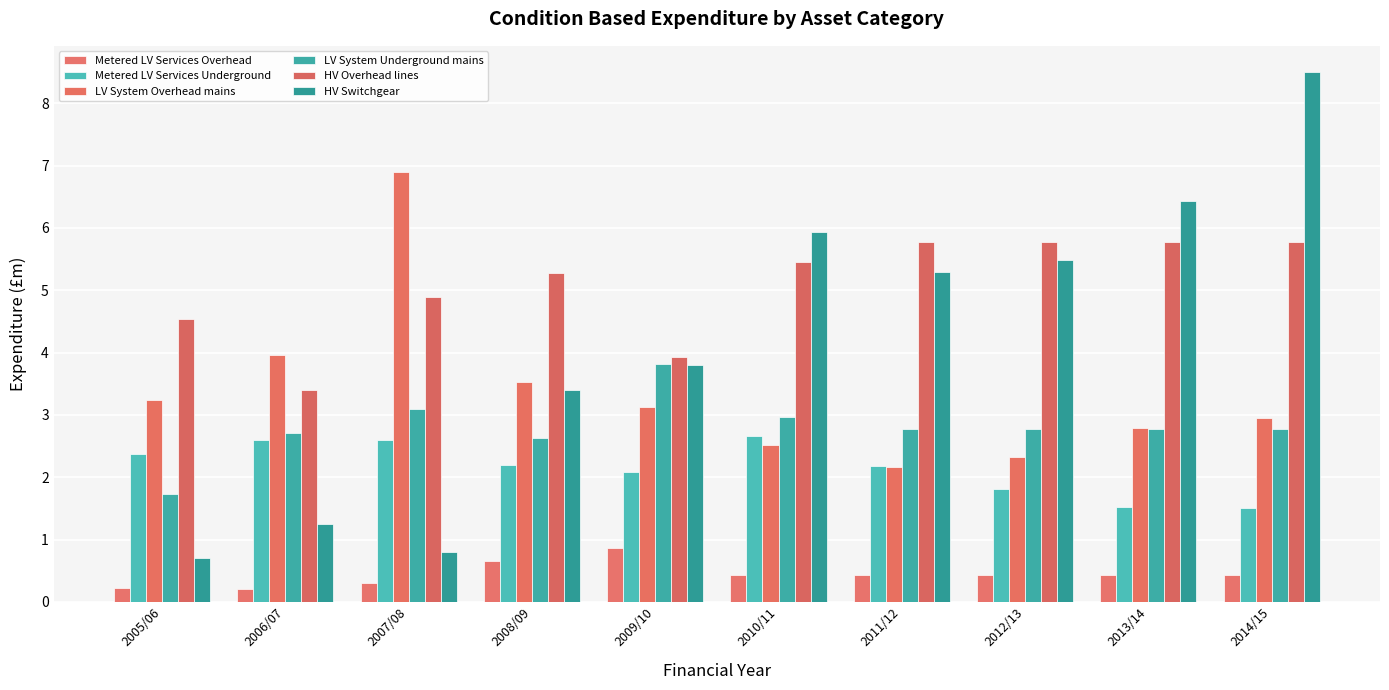

Does the chart contain any negative values?

No